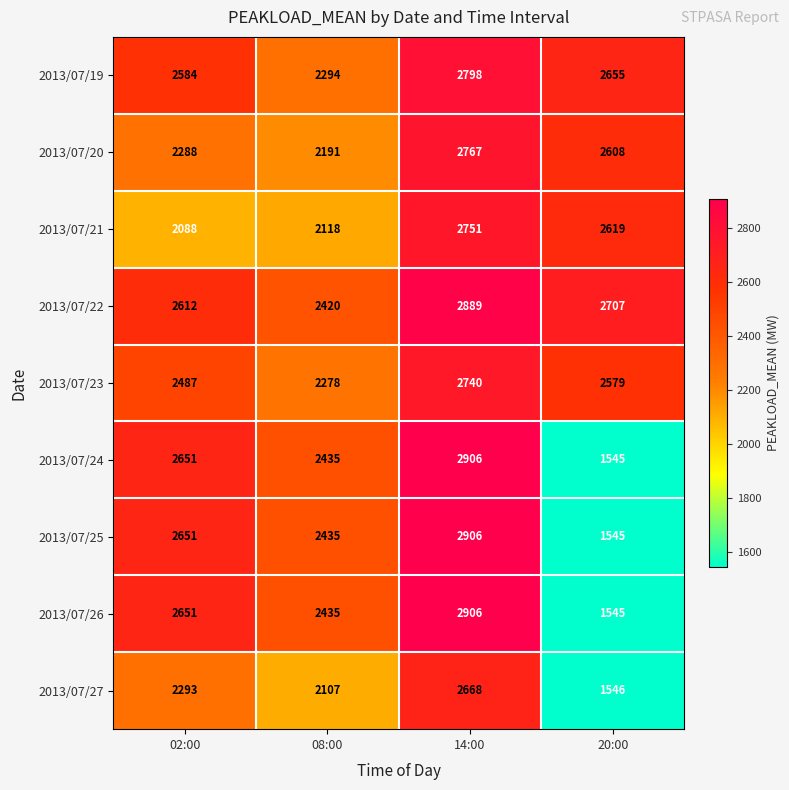

At which label is 2013/07/24 closest to 2225?

08:00